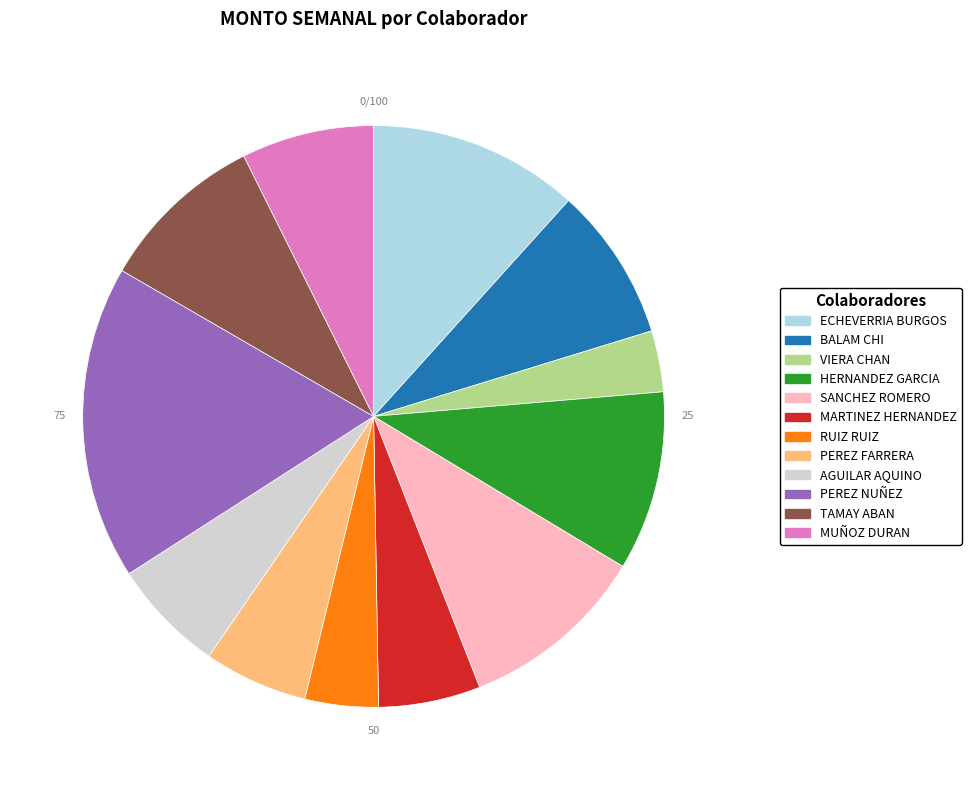

Is there any slice that represents more than half of the pie?

No